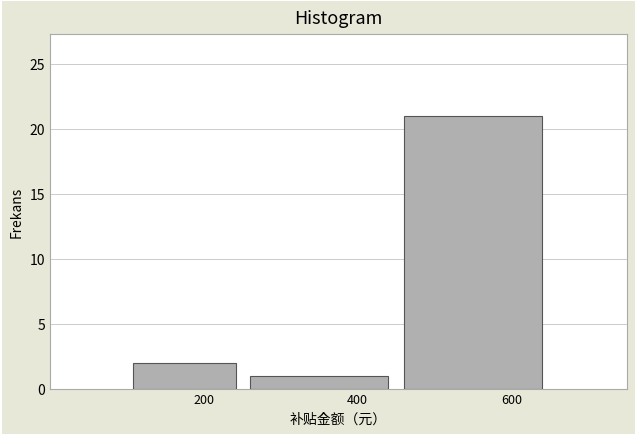

Reading left to right, transcribe this chart: for each bar, give the range it covers on the x-axis and its height. Neither the bar edges nor the heights are printed on the chart, so give them approximately, as read against the axes.

100 to 250: 2
250 to 450: 1
450 to 650: 21